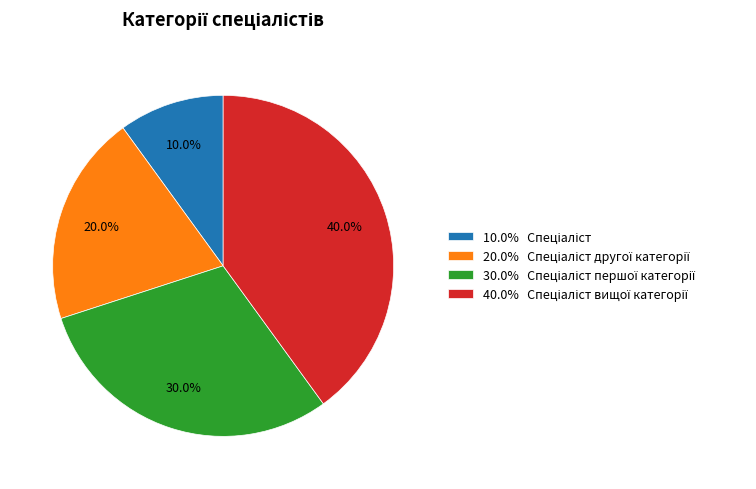

Does any single category account for the majority?

No